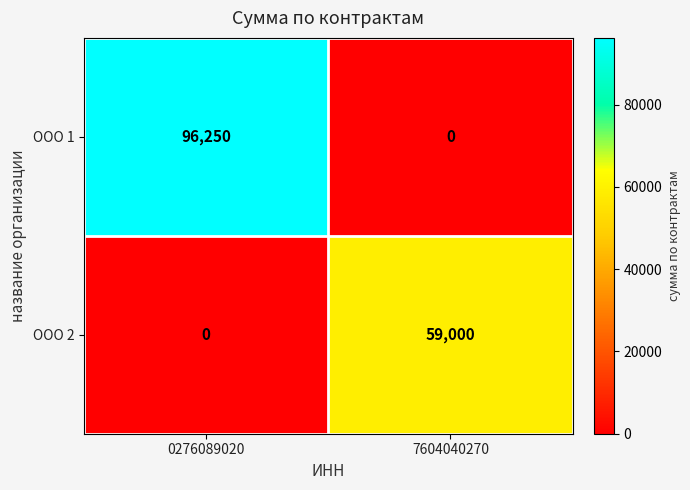

Count the number of data series in this chart.

2